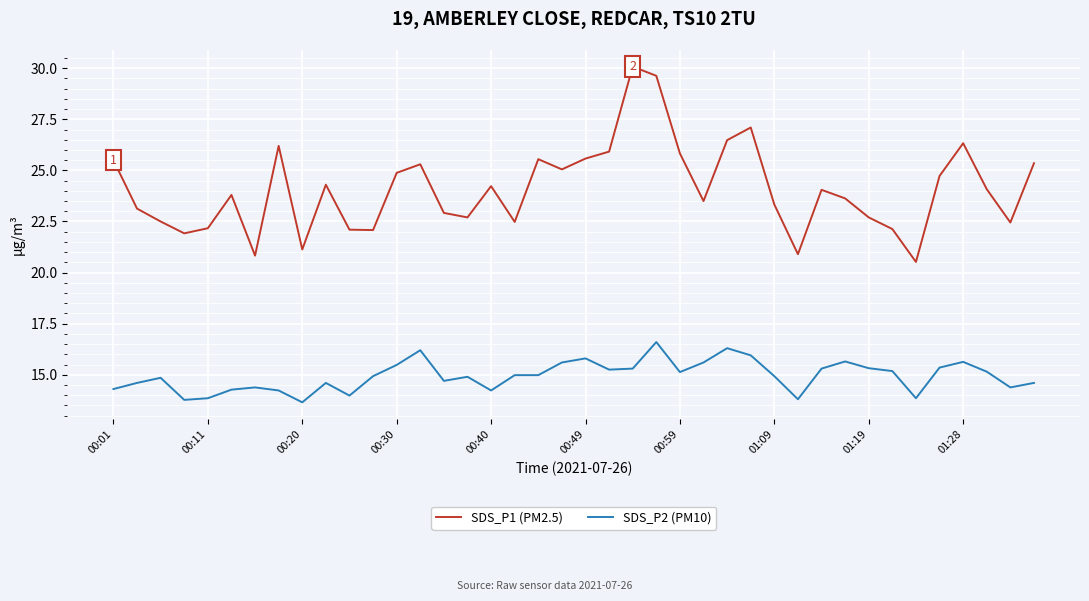

How many values in the SDS_P1 (PM2.5) series are below 24?

20